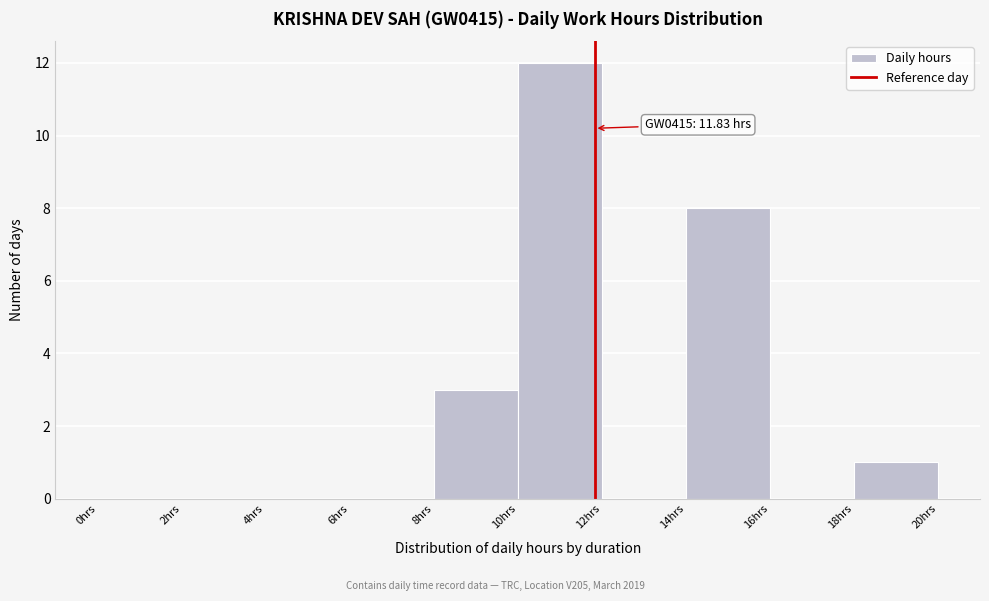

Over which range of the x-axis is the bar tallest?

10 to 12